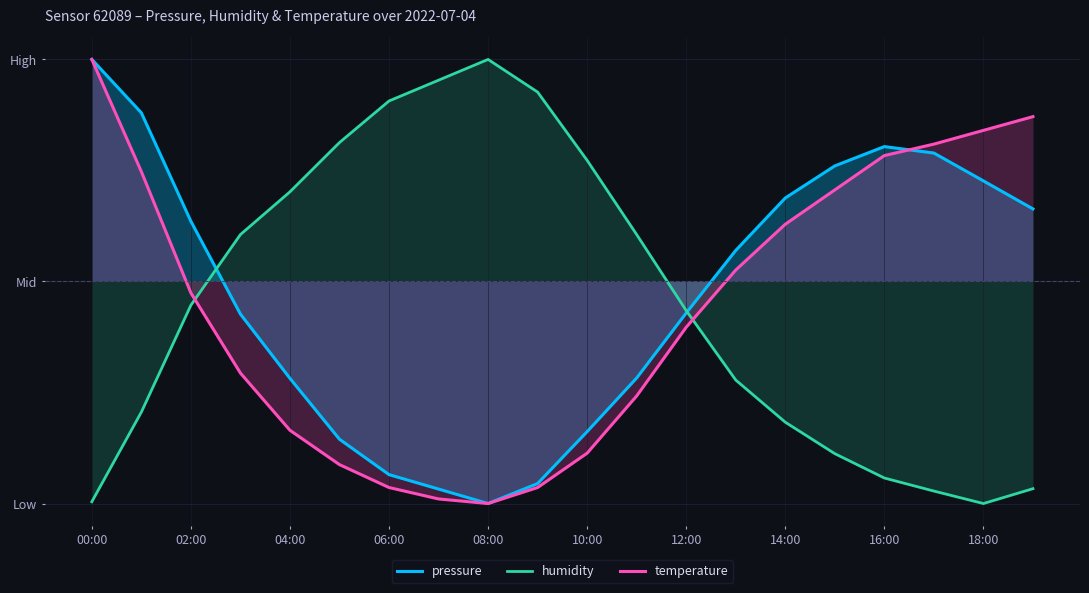

What is the highest value of the humidity series?

5.0